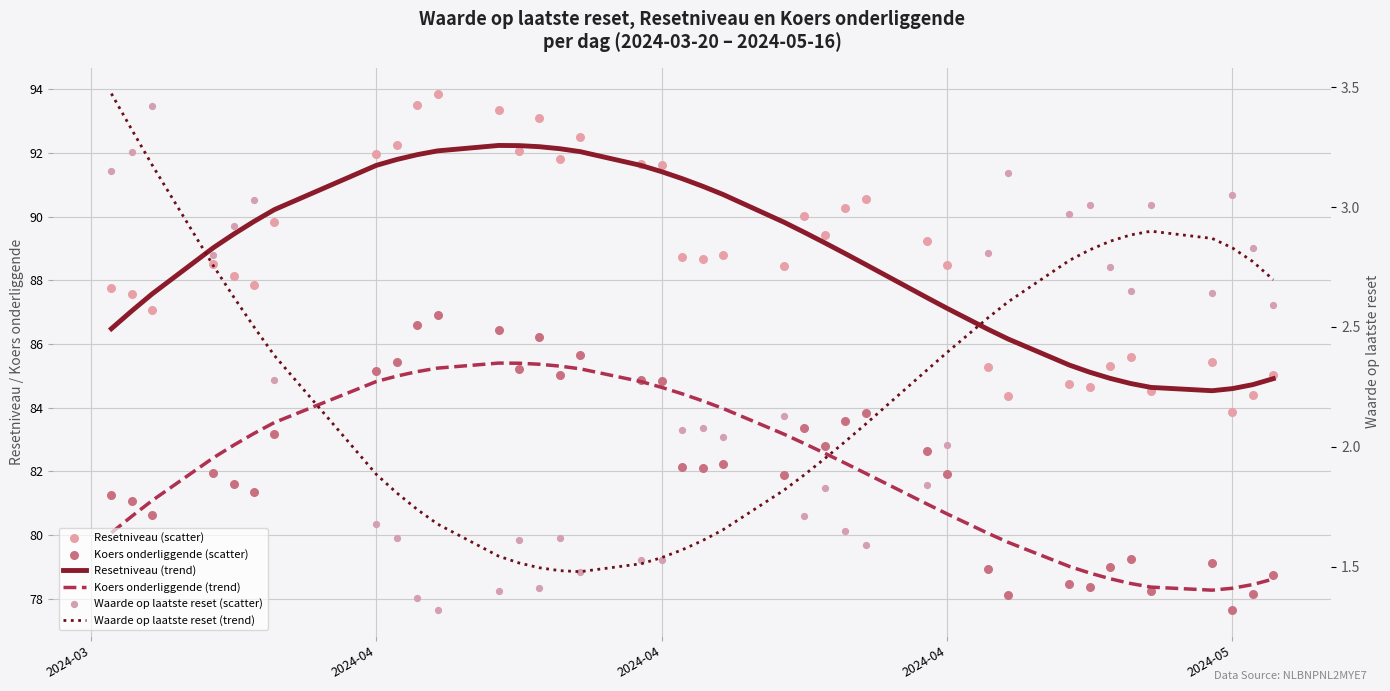

Which series reaches the minimum Y coordinate?

Waarde op laatste reset (scatter)